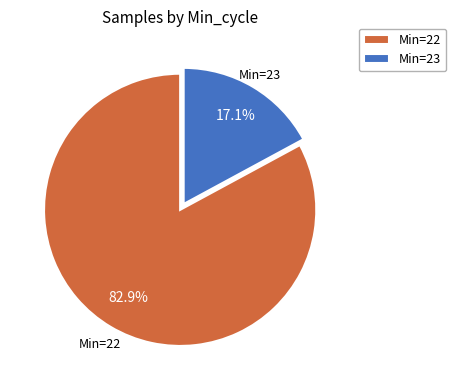

Approximately how many times larger is the value at Min=22 compared to Min=23?

4.8